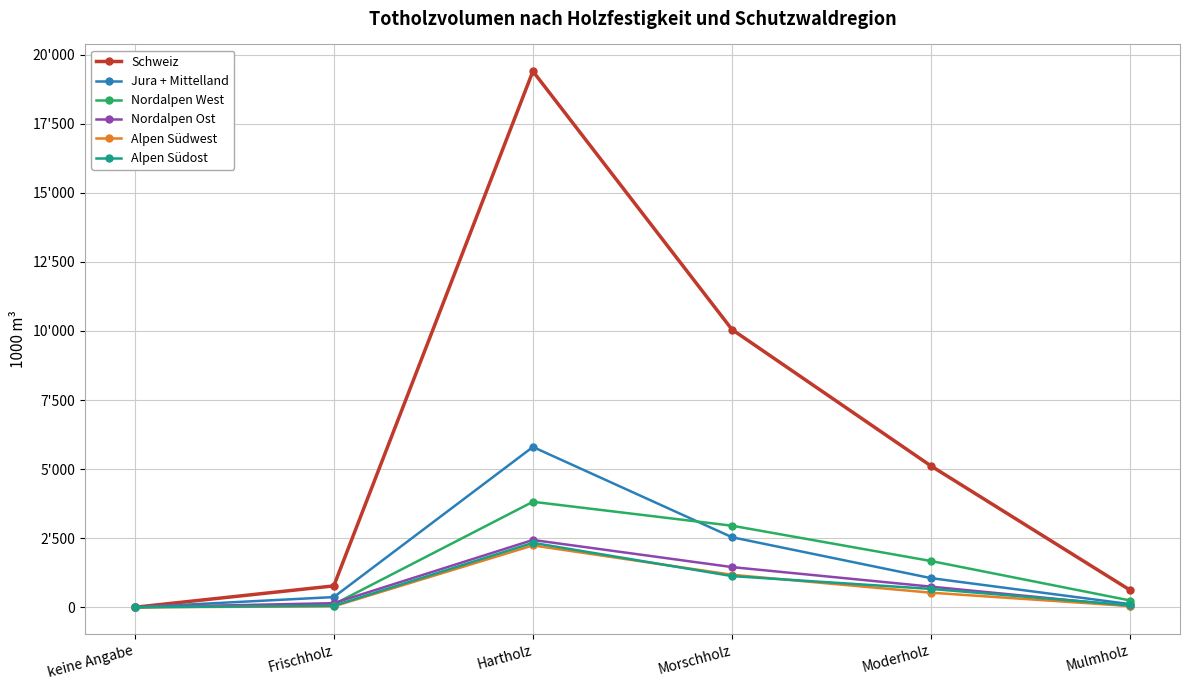

Which series has the widest spread of values?

Schweiz